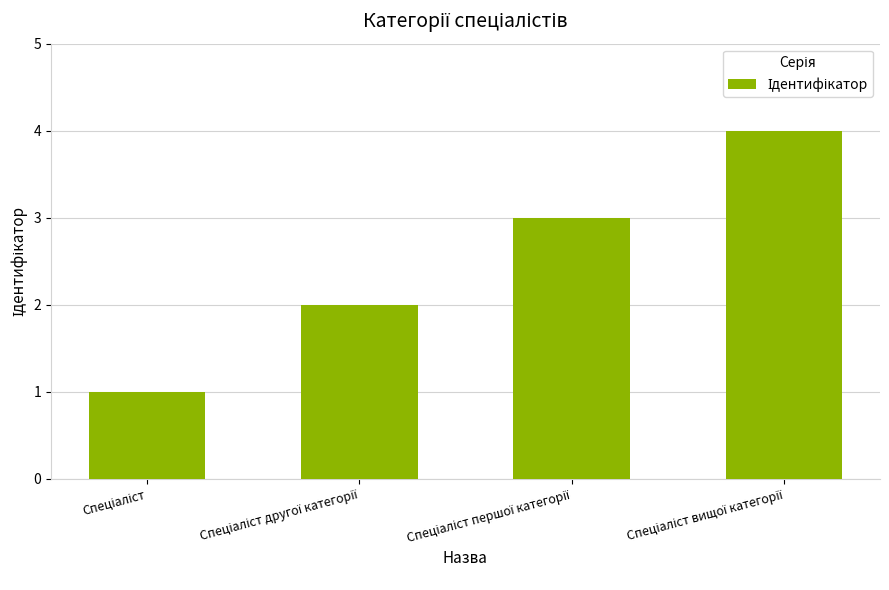

What is the difference between the maximum and minimum values?

3